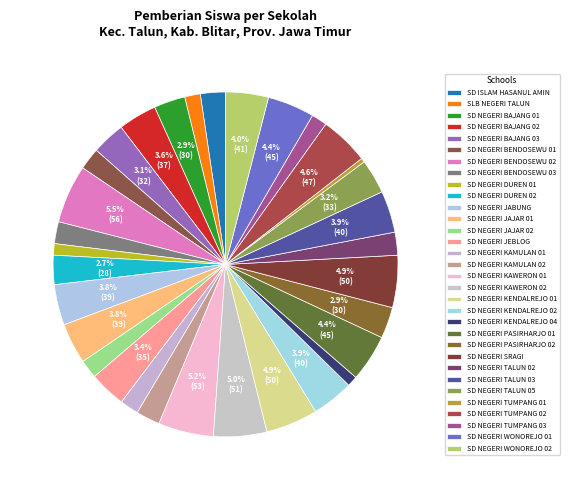

How many slices are in this pie chart?

32